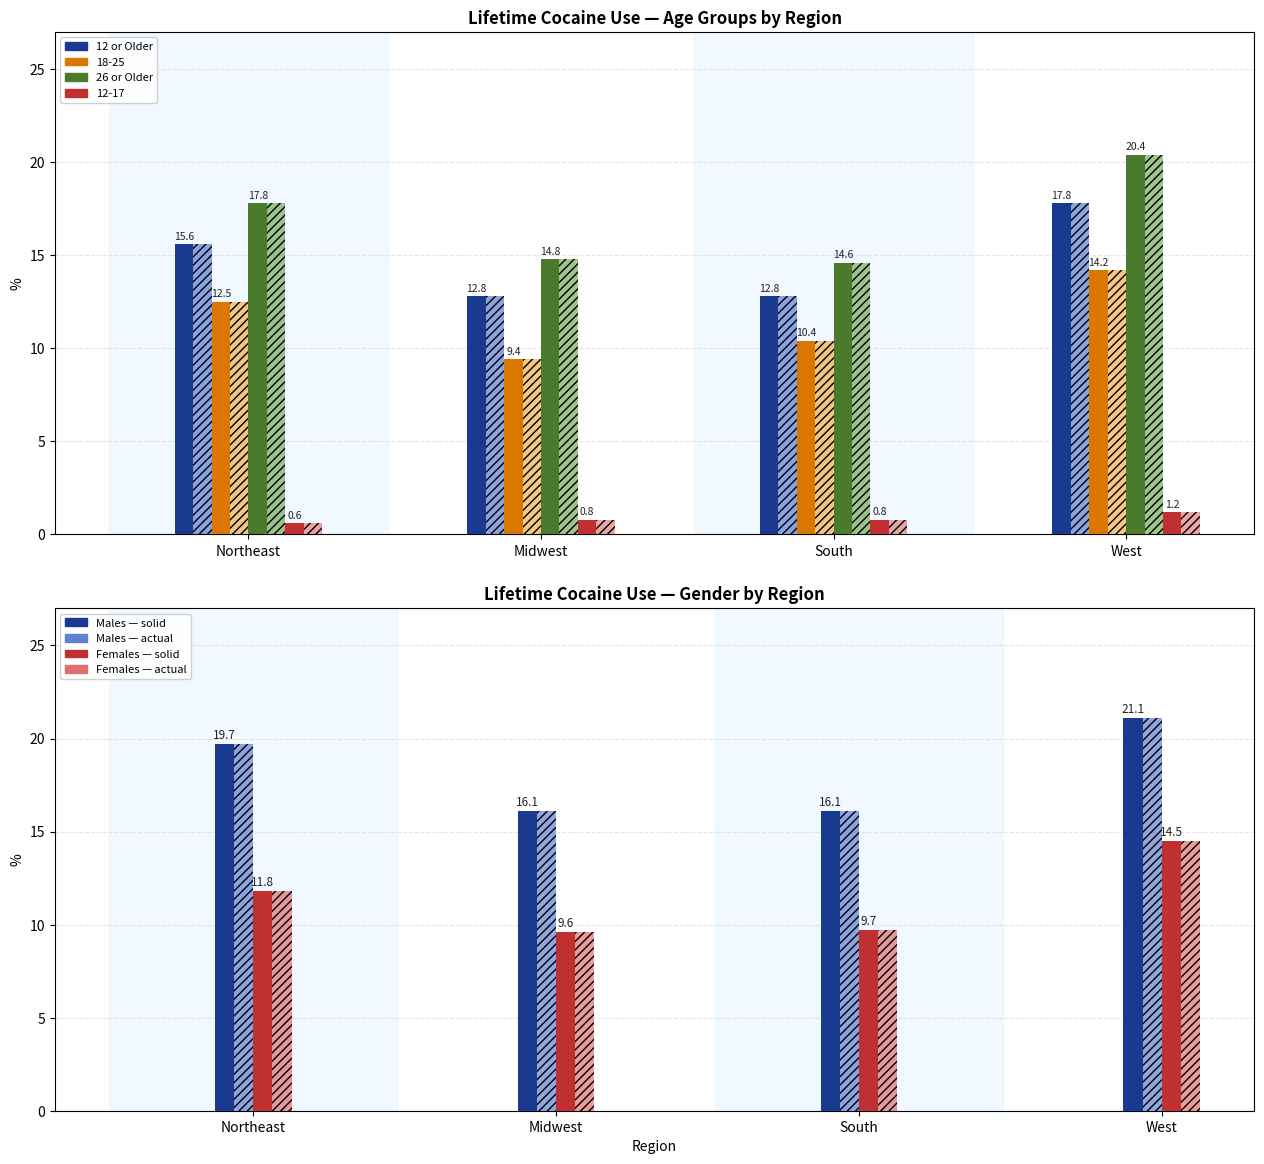

What is the label of the 4th bar from the left?

West